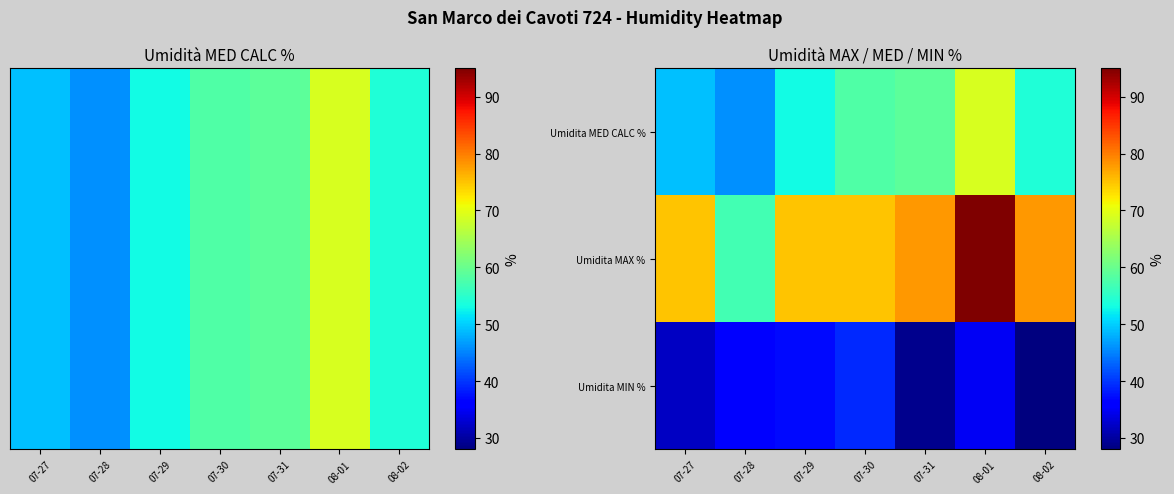

How many data points in 2020-07-29 are less than 53?

1